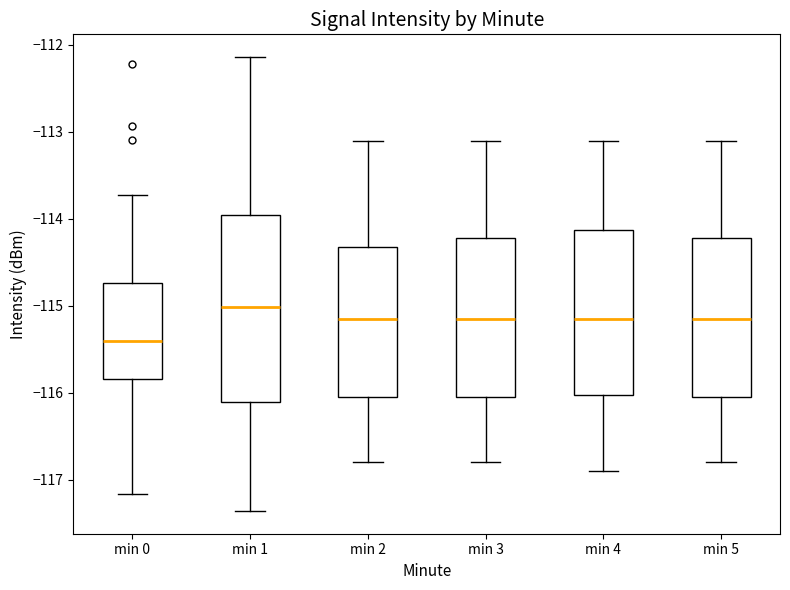

Reading left to right, read every box against the y-axis: the position of its median line, the range the box covers, and the ends of its whiskers. The values are not printed on the chart, so give them approximately, as read against the axis.

min 0: median -115.4, box -115.8 to -114.7, whiskers -117.2 to -113.7
min 1: median -115.0, box -116.1 to -113.9, whiskers -117.4 to -112.1
min 2: median -115.1, box -116.0 to -114.3, whiskers -116.8 to -113.1
min 3: median -115.1, box -116.0 to -114.2, whiskers -116.8 to -113.1
min 4: median -115.1, box -116.0 to -114.1, whiskers -116.9 to -113.1
min 5: median -115.1, box -116.0 to -114.2, whiskers -116.8 to -113.1